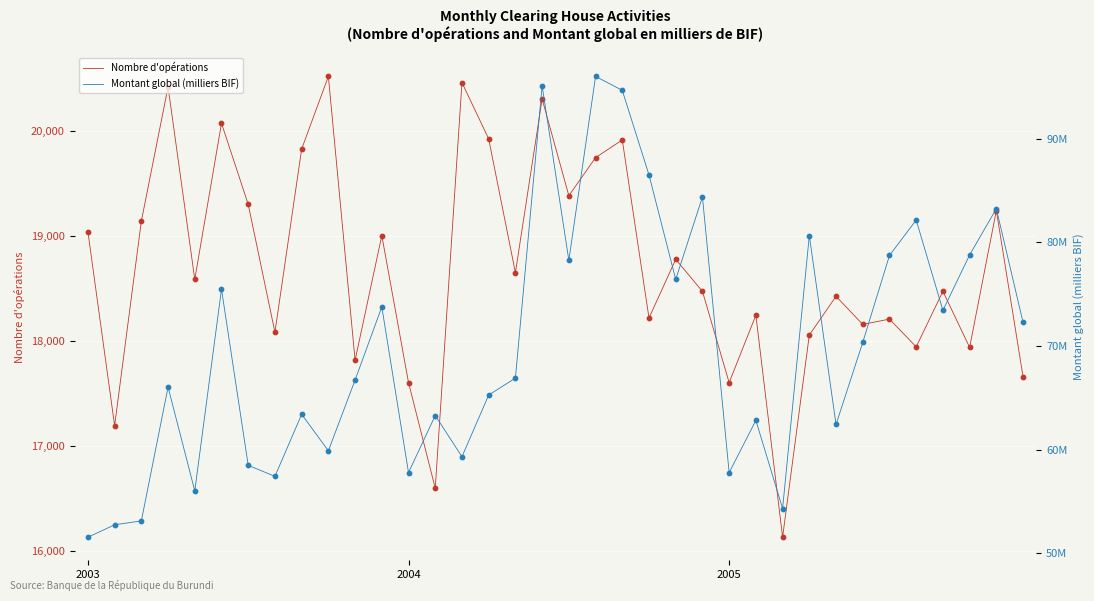

Is the value of Nombre d'opérations at 35 greater than the value of Montant global (milliers BIF) at 9?

No